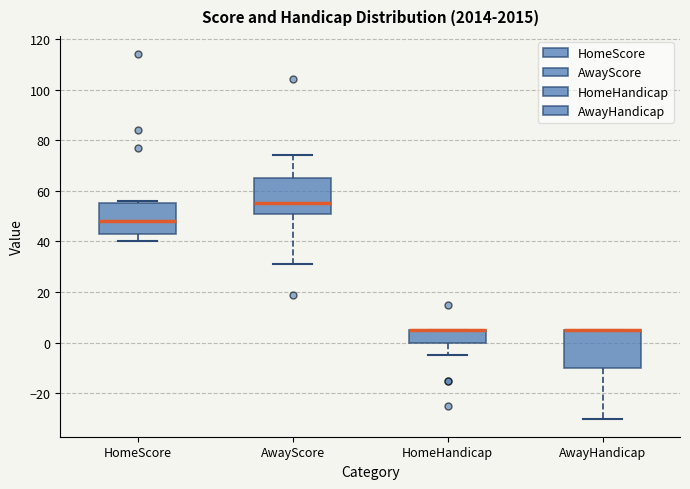

Reading left to right, read every box against the y-axis: the position of its median line, the range the box covers, and the ends of its whiskers. The values are not printed on the chart, so give them approximately, as read against the axis.

HomeScore: median 48, box 44 to 56, whiskers 40 to 56 (just above the box's upper edge)
AwayScore: median 56, box 52 to 66, whiskers 32 to 74
HomeHandicap: median 6 (drawn on the box's upper edge), box 0 to 6, whiskers -4 to 6
AwayHandicap: median 6 (drawn on the box's upper edge), box -10 to 6, whiskers -30 to 6